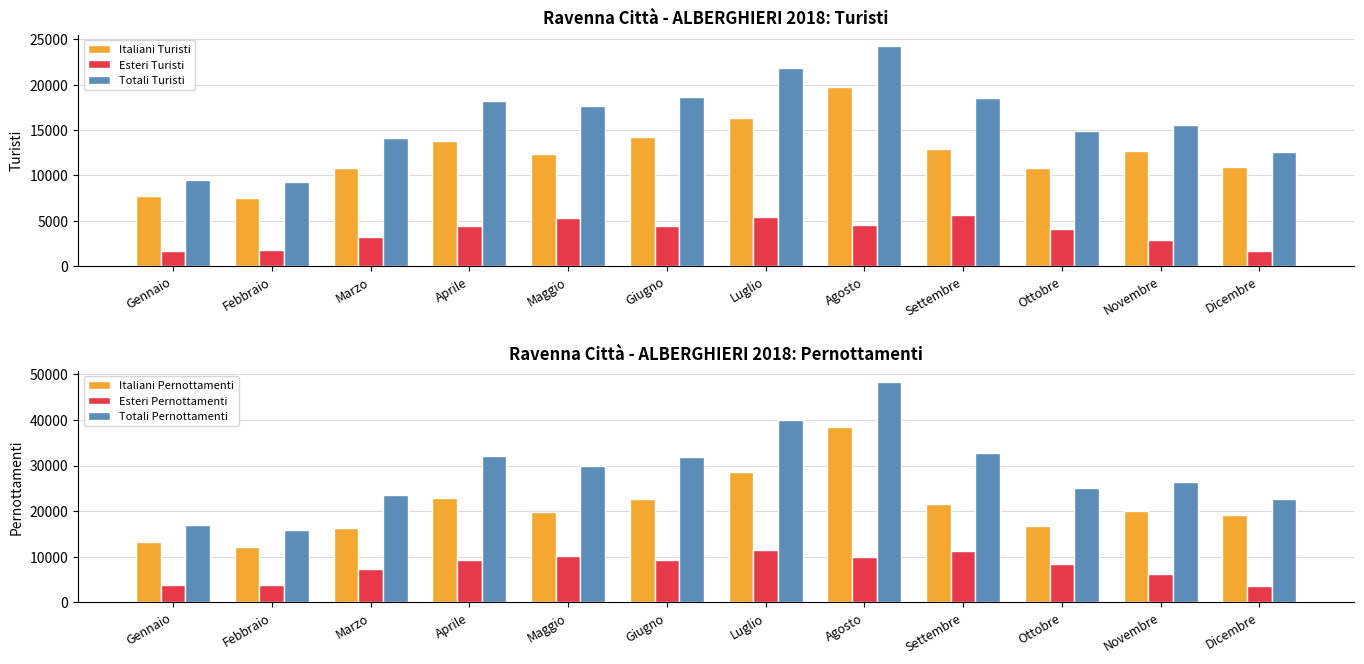

How many groups of bars are there?

12